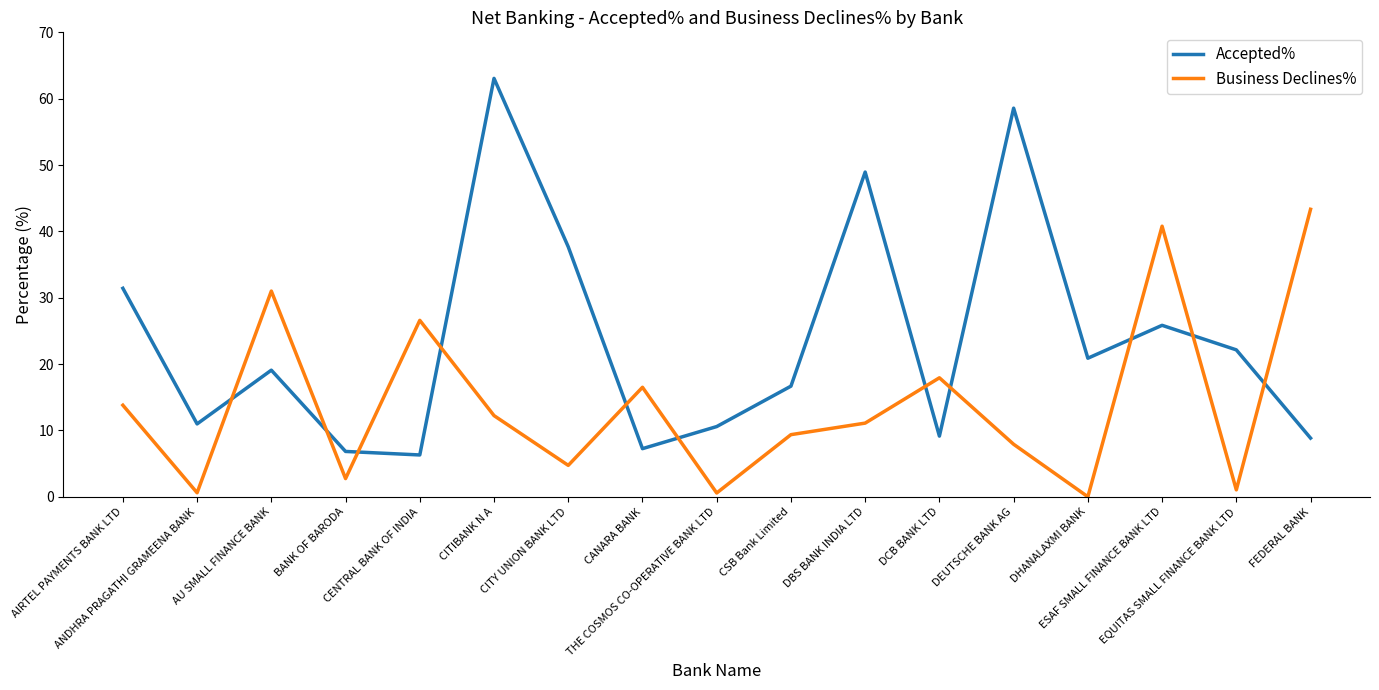

What are all the series names shown in the legend?

Accepted%, Business Declines%